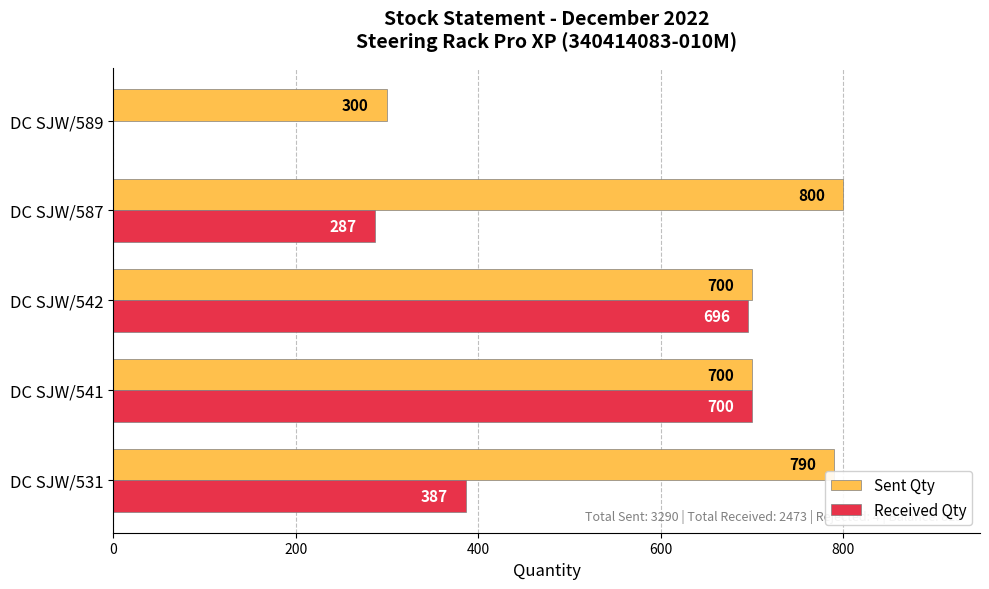

Which series has the largest total across all categories?

Sent Qty